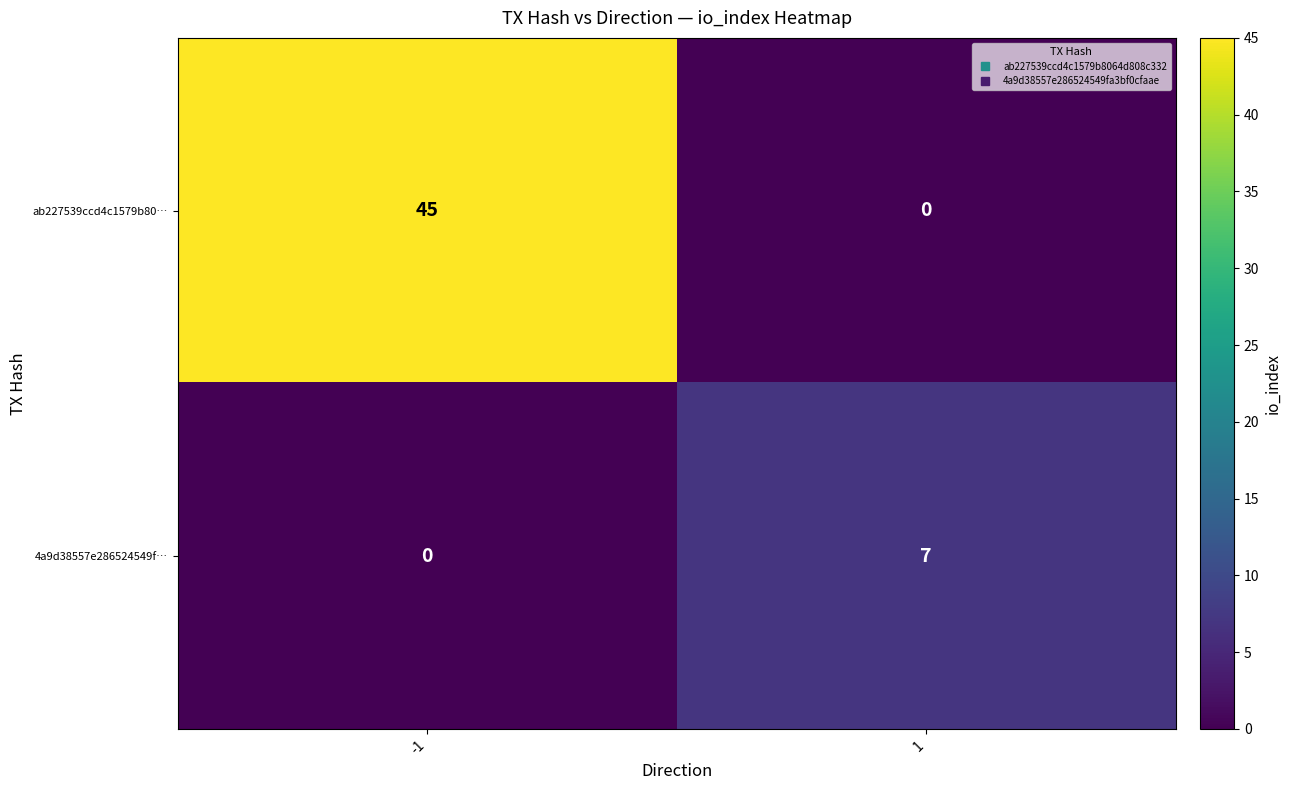

Rank the series by their maximum value, from lowest to highest.

4a9d38557e286524549f…, ab227539ccd4c1579b80…